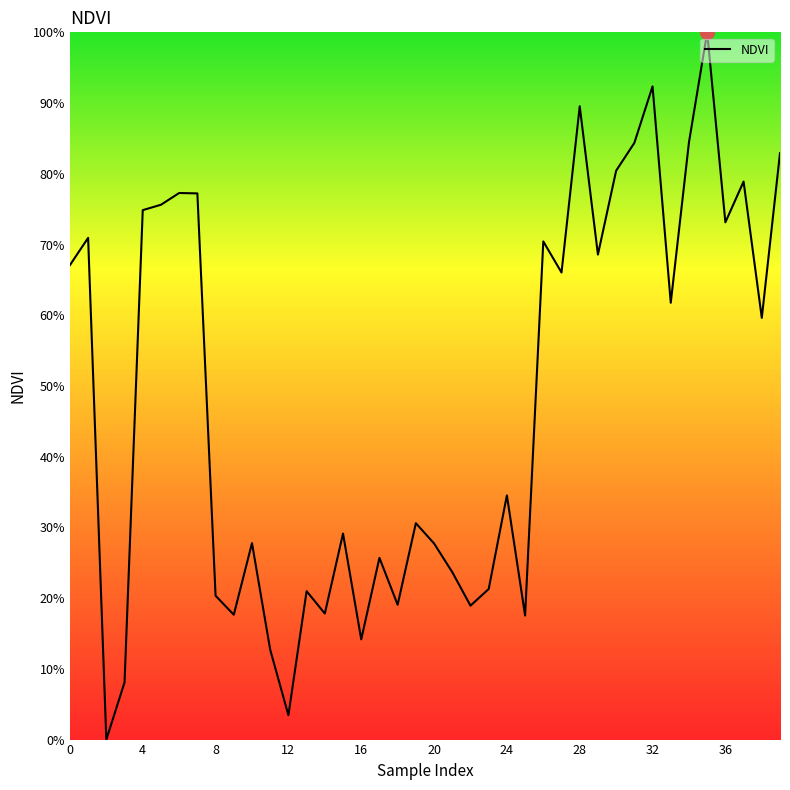

What is the value of the 40th point from the left?

0.8